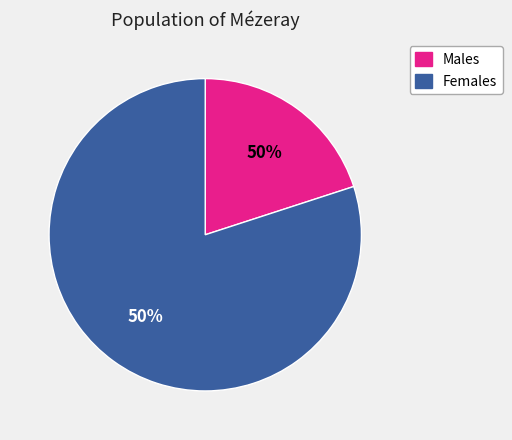

To the nearest percent, what is the difference between the largest and smallest slice percentages?

60%